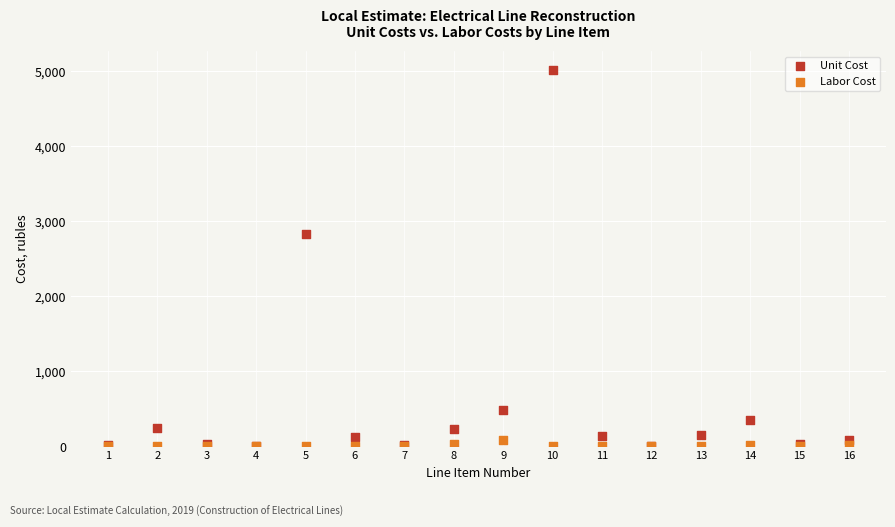

What are all the series names shown in the legend?

Unit Cost, Labor Cost